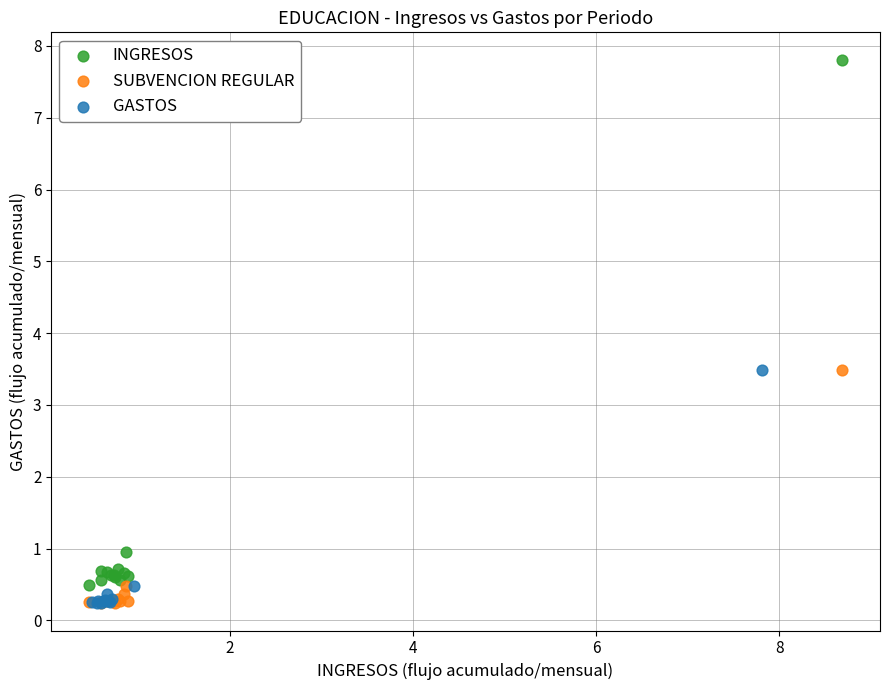

Which series has the largest Y range (max minus min)?

INGRESOS